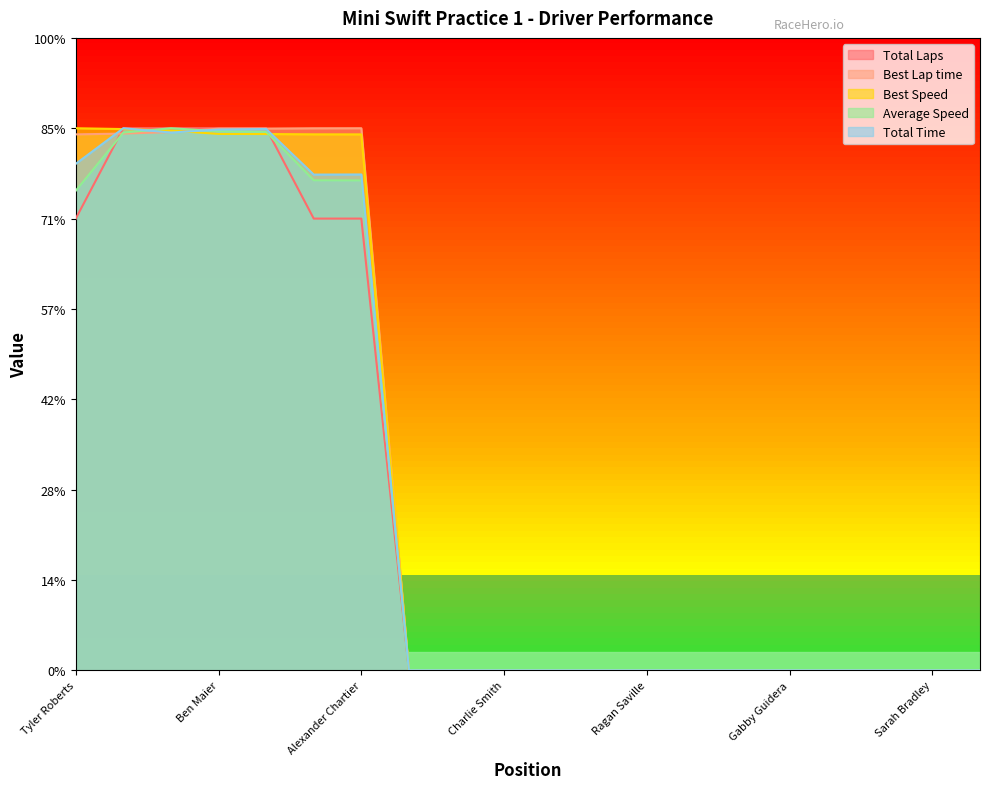

In Total Time, how many points are lower than both neighbors (excluding endpoints)?

2